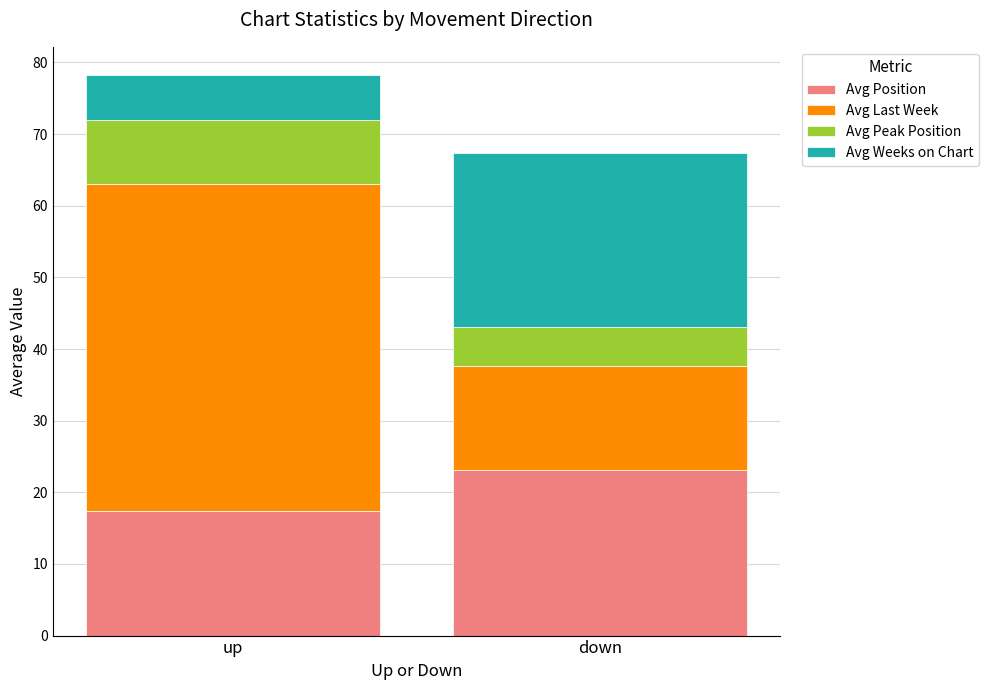

What is the total value across all series at down?

67.3